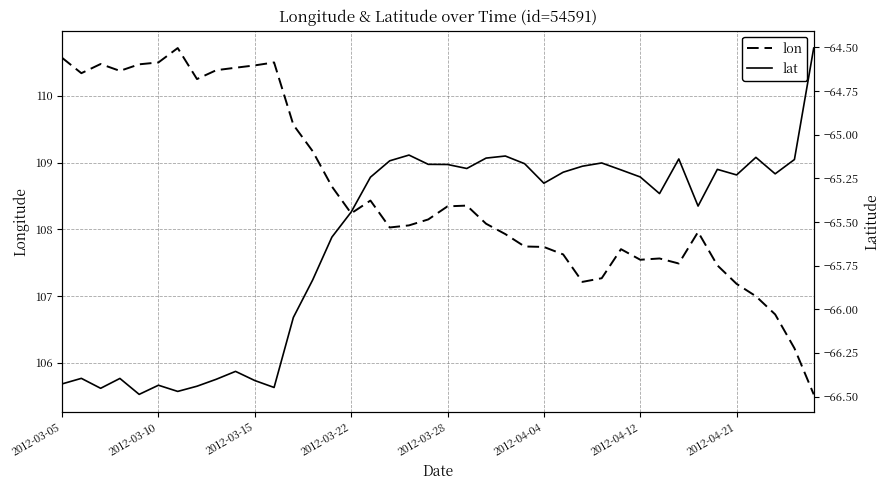

True or false: lat and lon intersect in this chart.

False